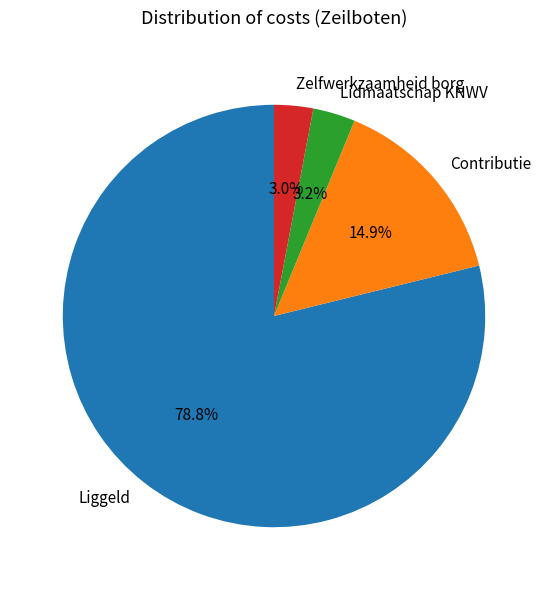

To the nearest percent, what is the average slice percentage?

25%